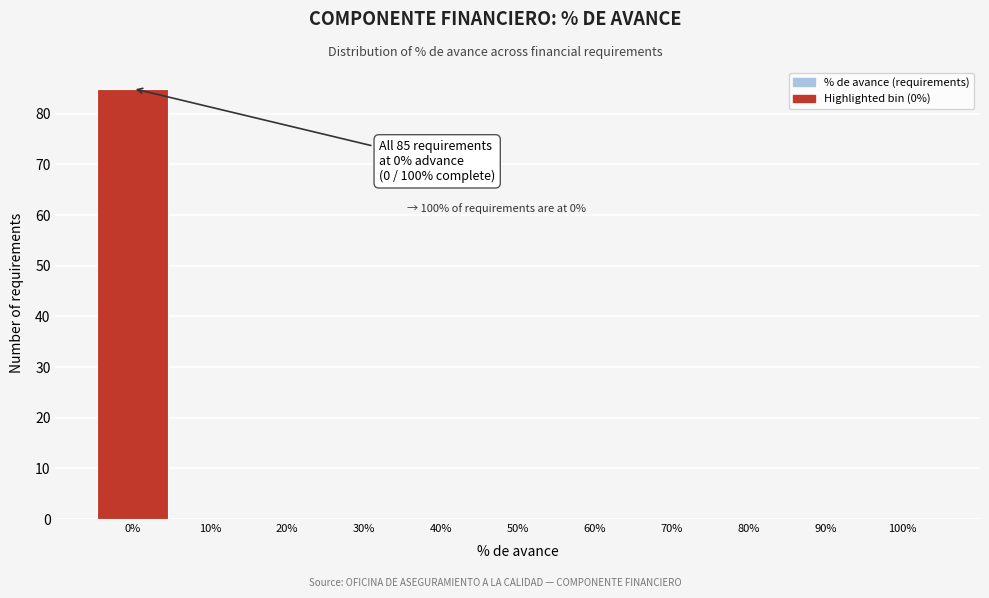

Reading left to right, what are all the values shown in this chart?

0%=85	10%=0	20%=0	30%=0	40%=0	50%=0	60%=0	70%=0	80%=0	90%=0	100%=0